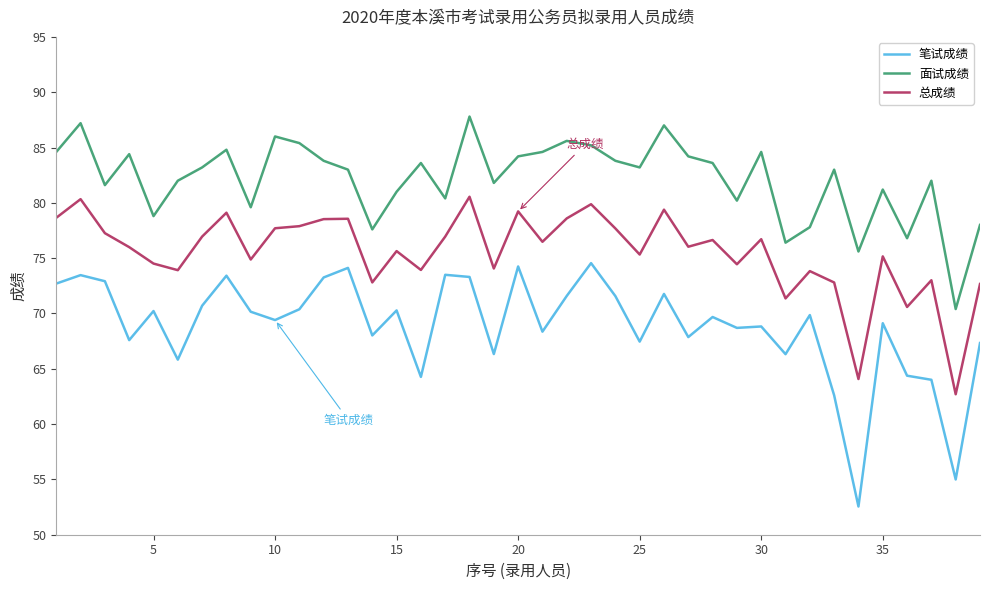

True or false: 面试成绩 and 总成绩 intersect in this chart.

False